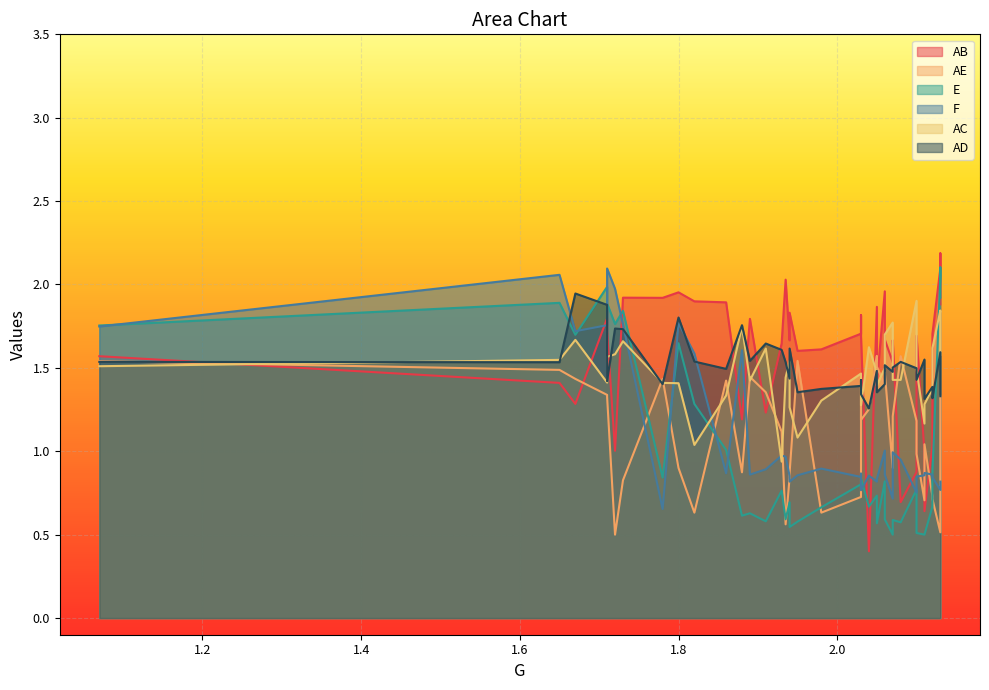

Where do E and F first cross each other?

1.07 and 1.65